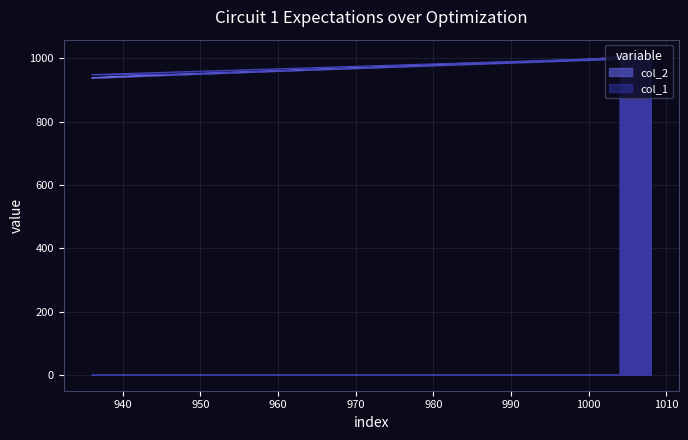

Count the col_1 values in the range 949 to 999.

6